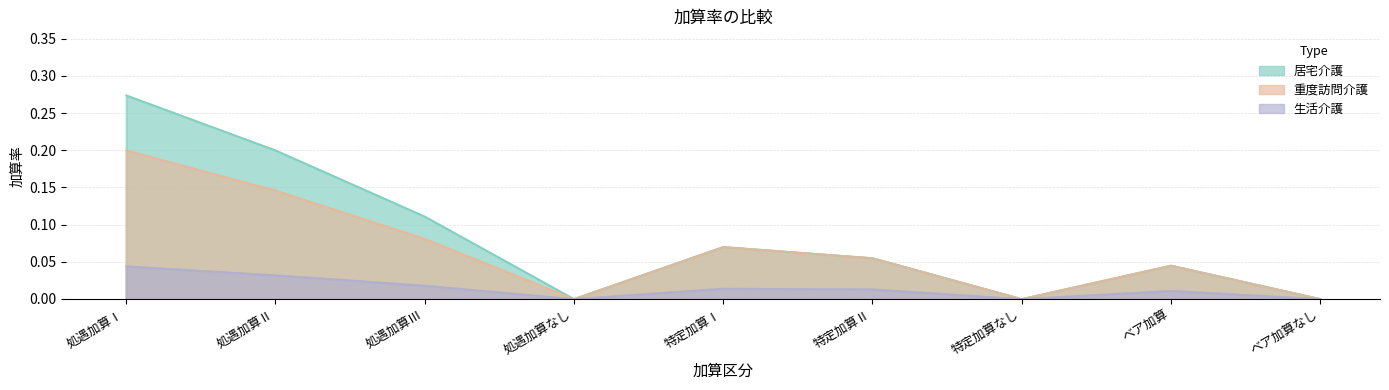

How many values in 居宅介護 are above zero?

6